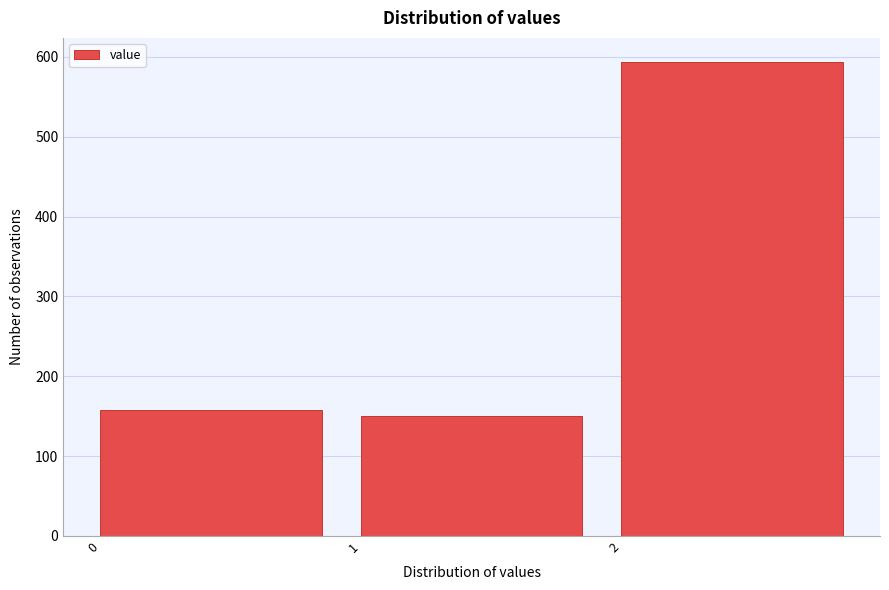

Reading left to right, extract all data points from this chart.

0=158	1=150	2=594